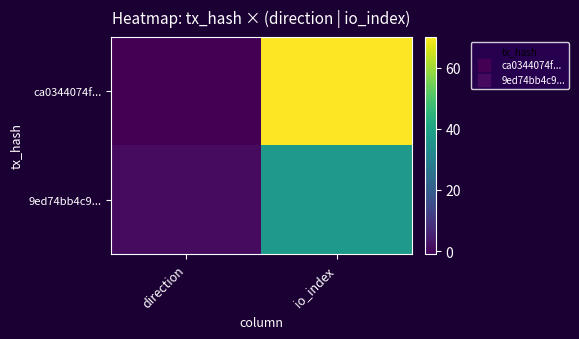

At how many categories does at least one series exceed 28?

1